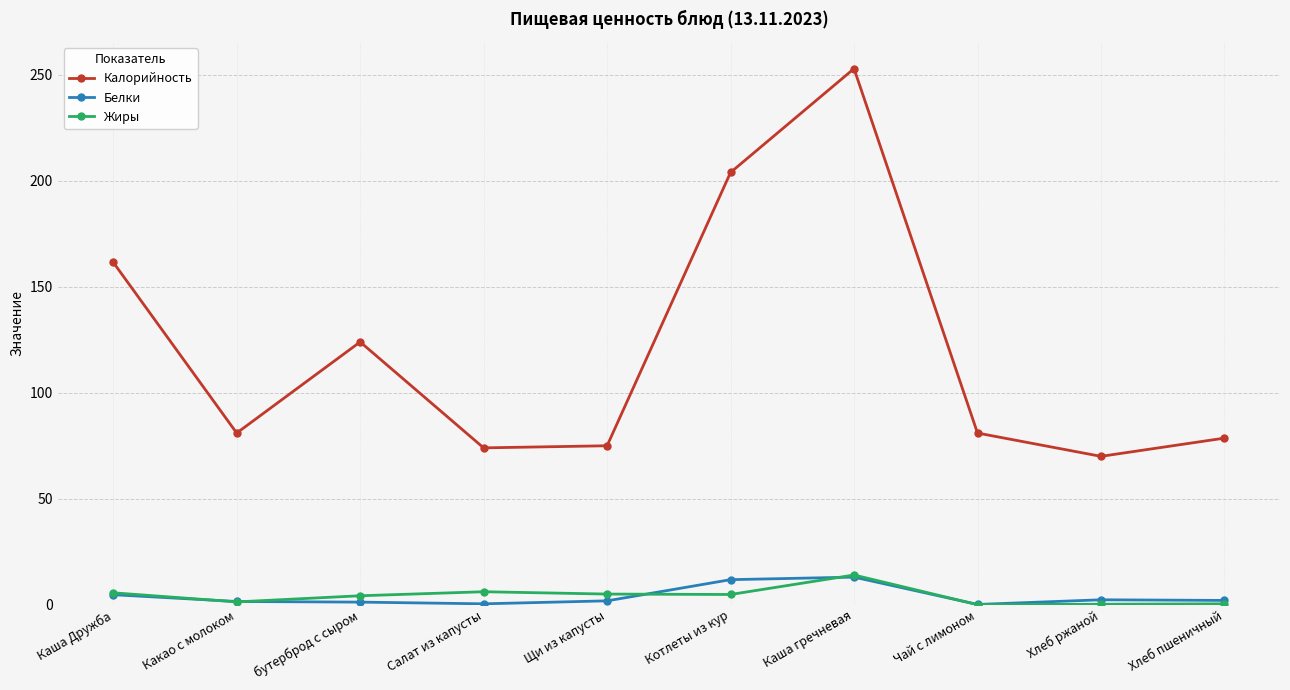

Which series has the widest spread of values?

Калорийность